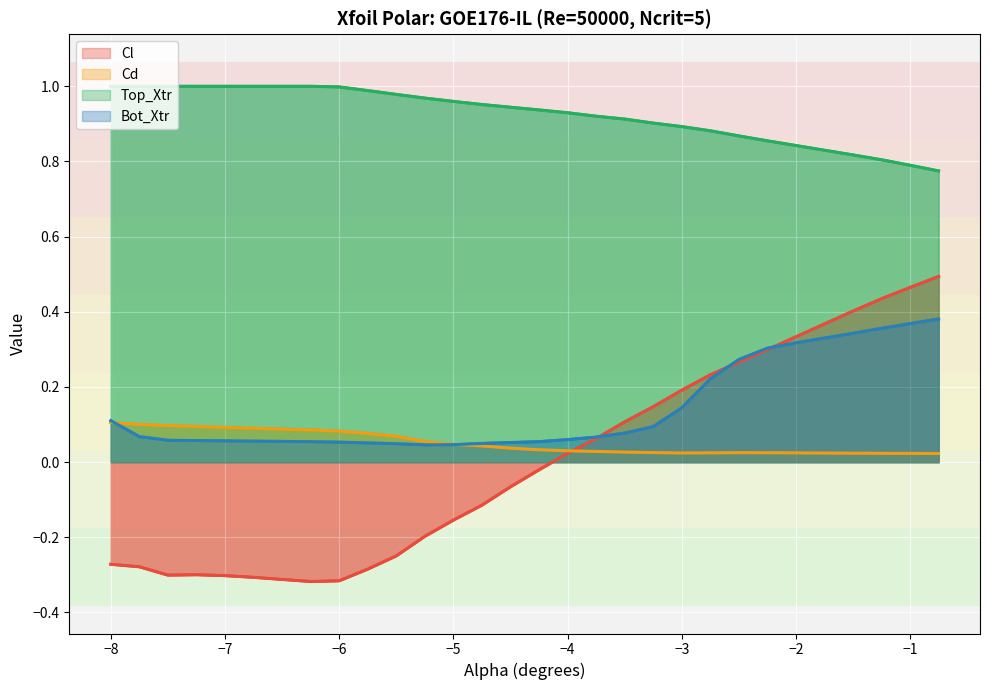

True or false: Bot_Xtr and Top_Xtr cross at least once.

False